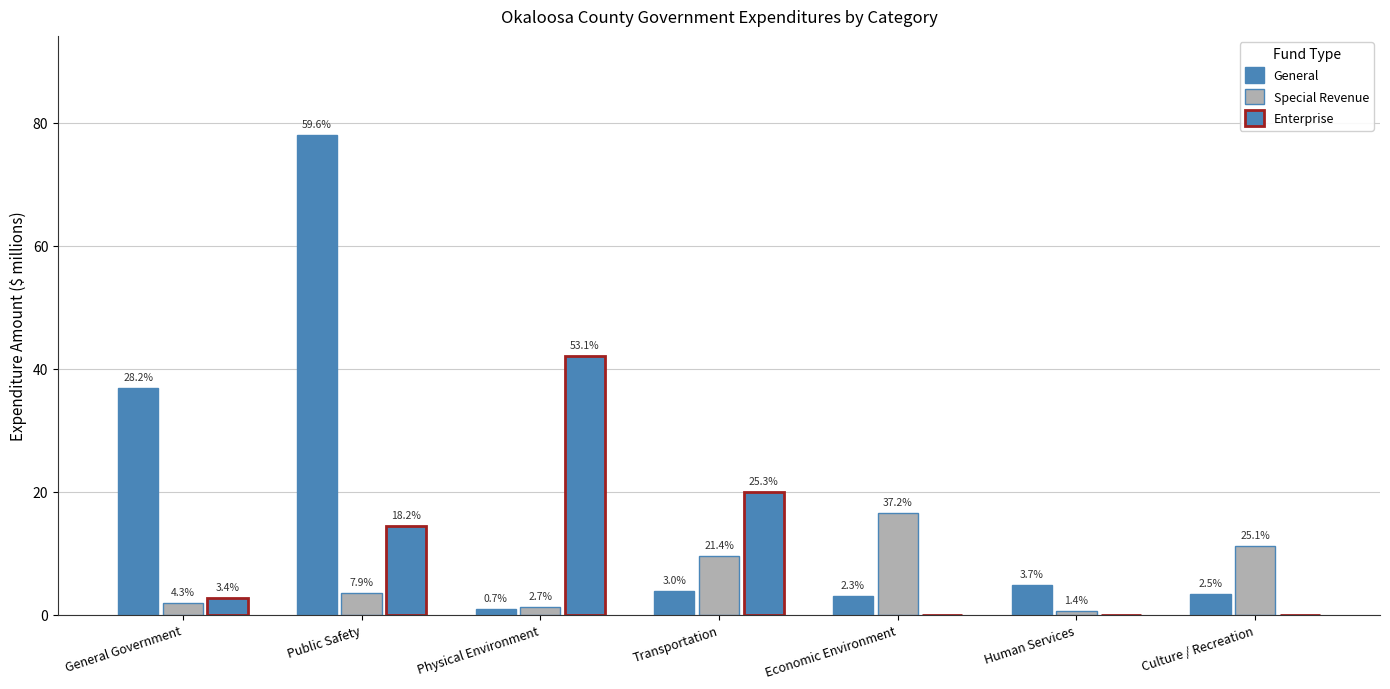

What is the average value of the General series?

18.7